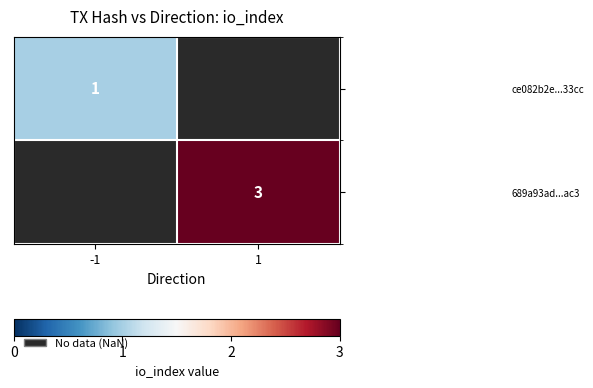

The value of 689a93ad...ac3 at 1 is 3. True or false?

True